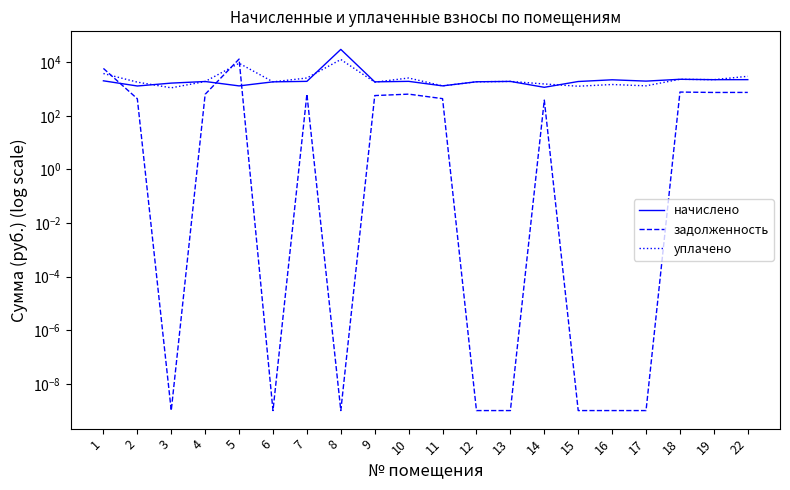

Between 2 and 6, which is larger?

6